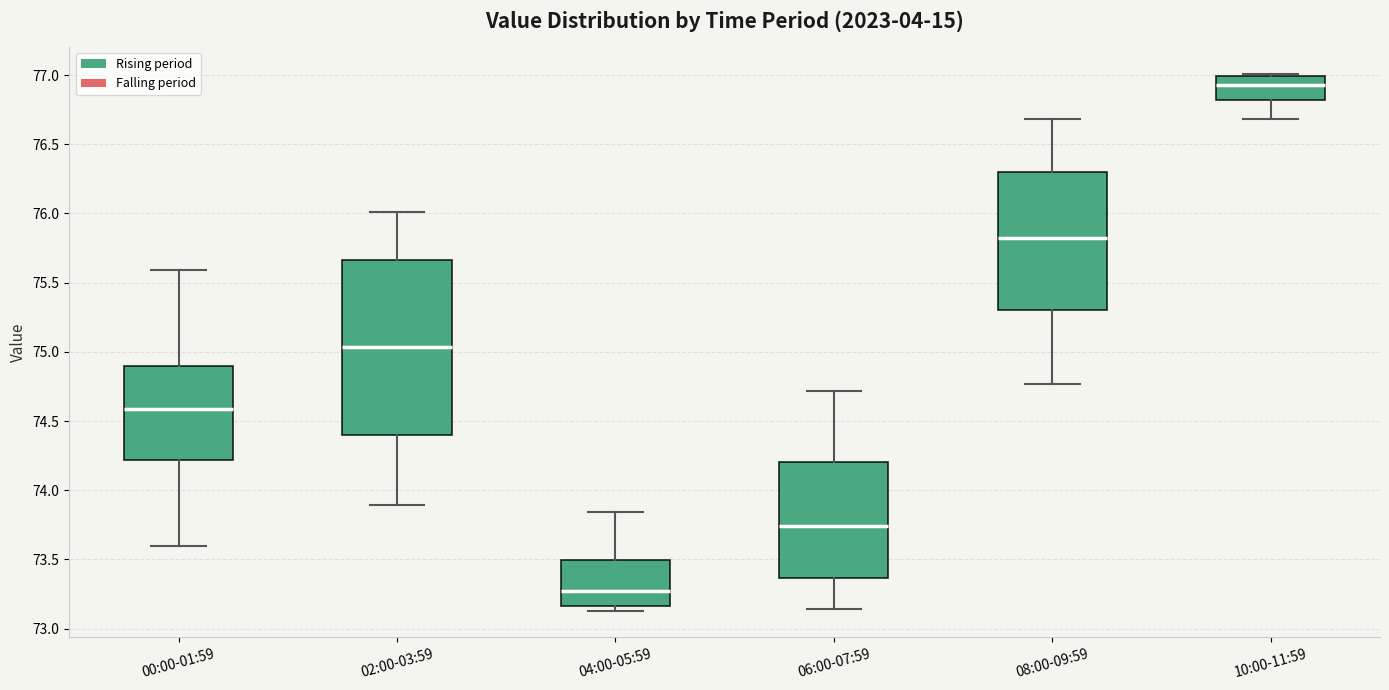

Which box's median line is the highest?

10:00-11:59